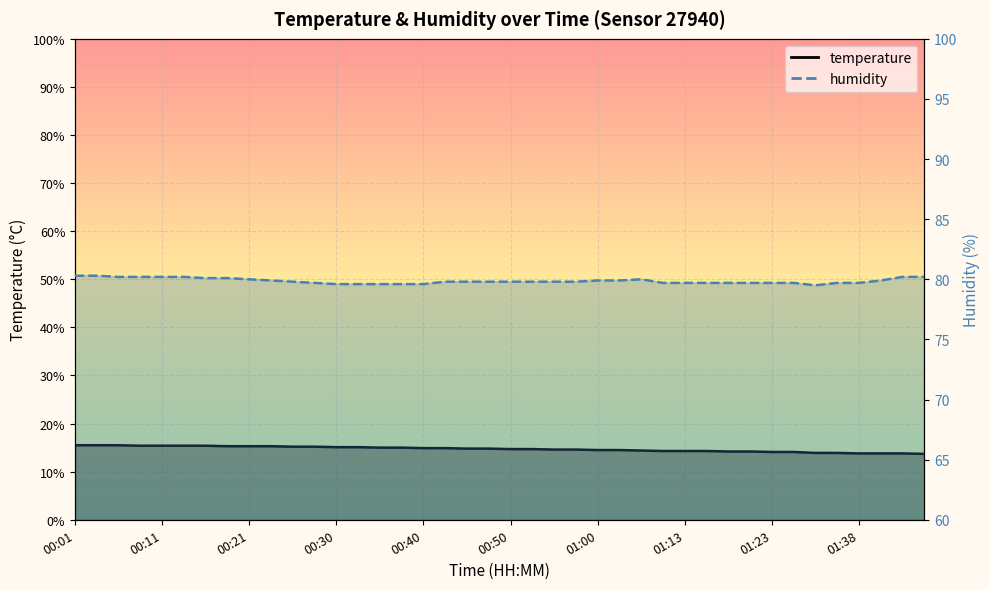

True or false: humidity and temperature cross at least once.

False